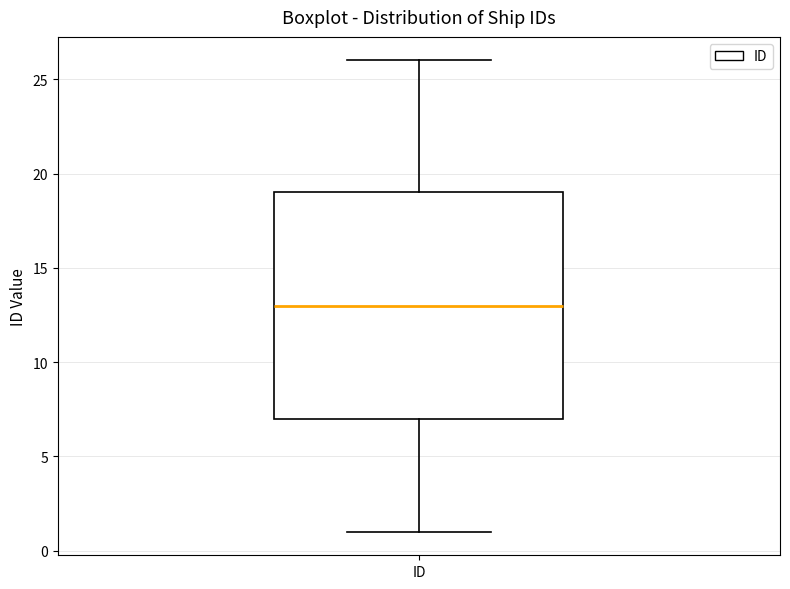

Where does the lower whisker of the box for ID end on the y-axis? The values are not printed on the chart, so give them approximately, as read against the axis.

1